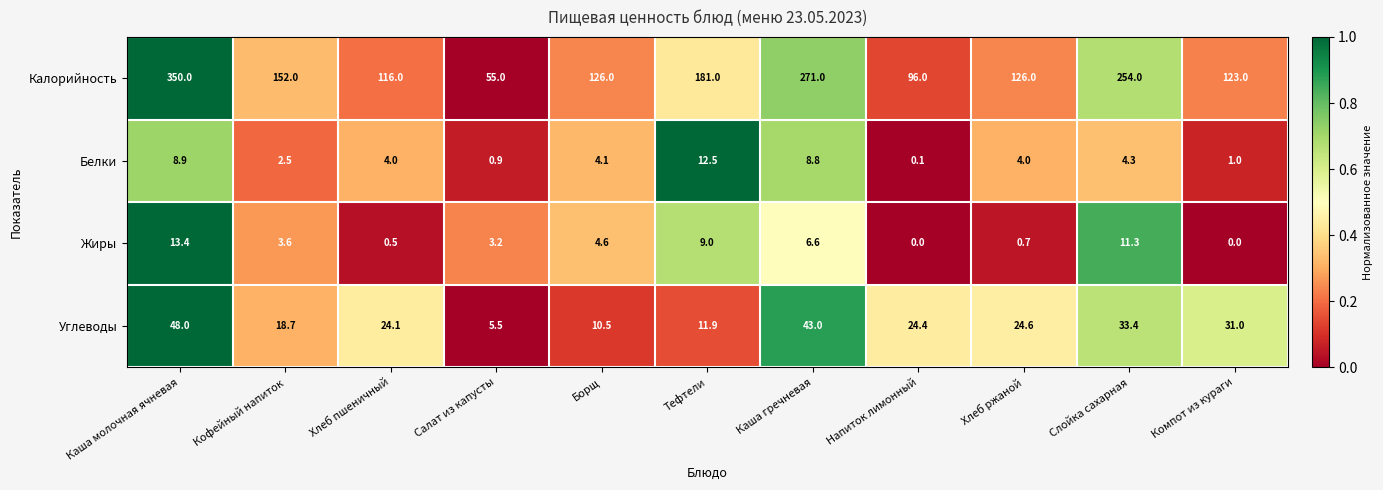

What is the difference between the second highest and minimum values in the Углеводы series?

37.5